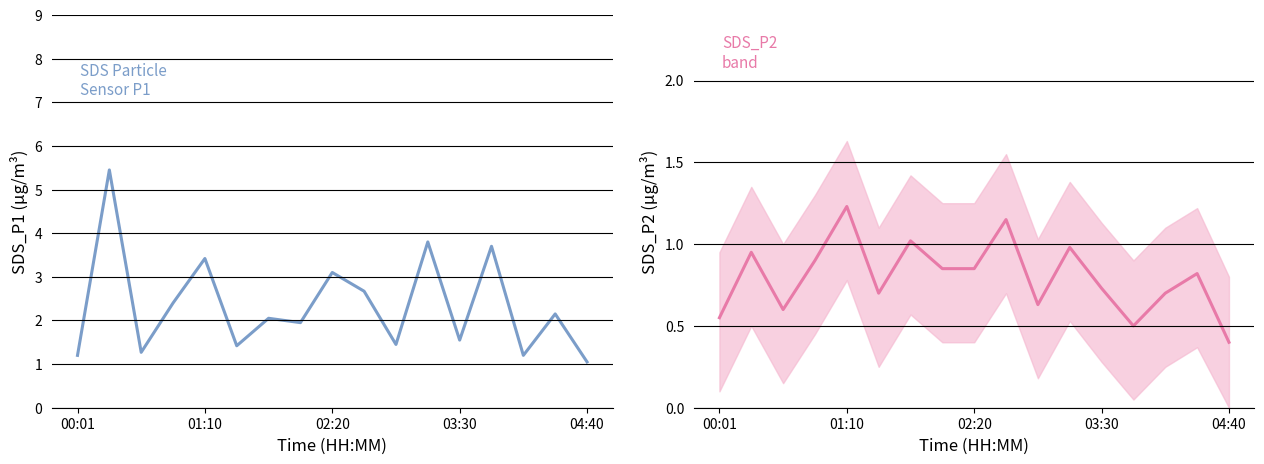

What is the total value across all series at 03:30?

2.3